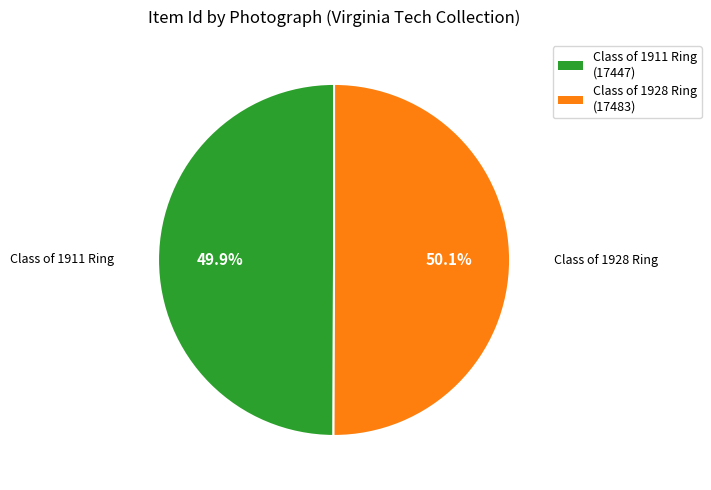

Do Class of 1911 Ring (17447) and Class of 1928 Ring (17483) together represent more than half of the pie?

Yes